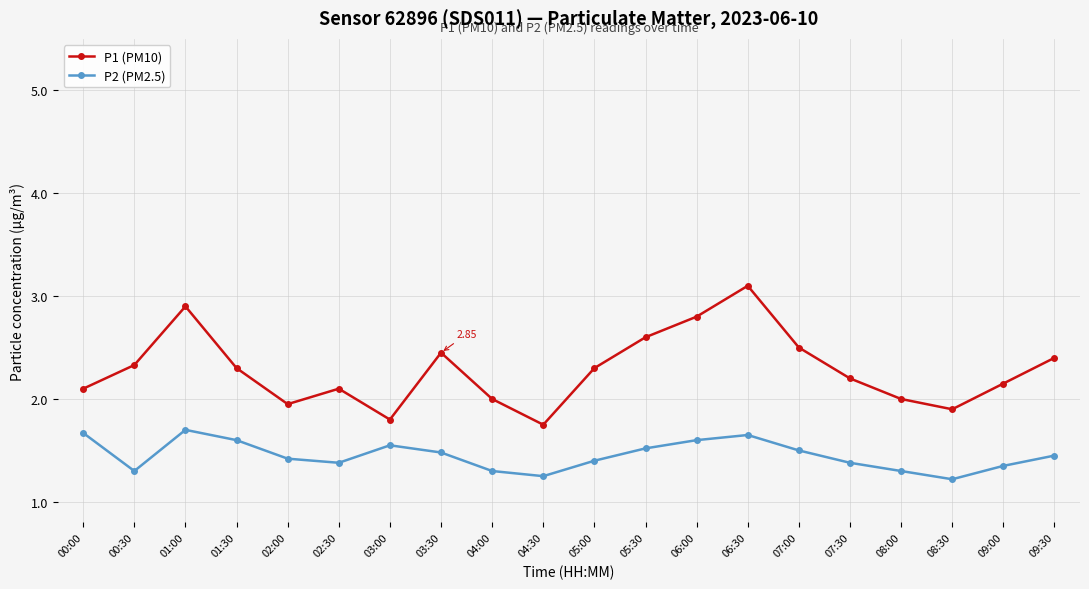

What is the average value of the P2 (PM2.5) series?

1.5